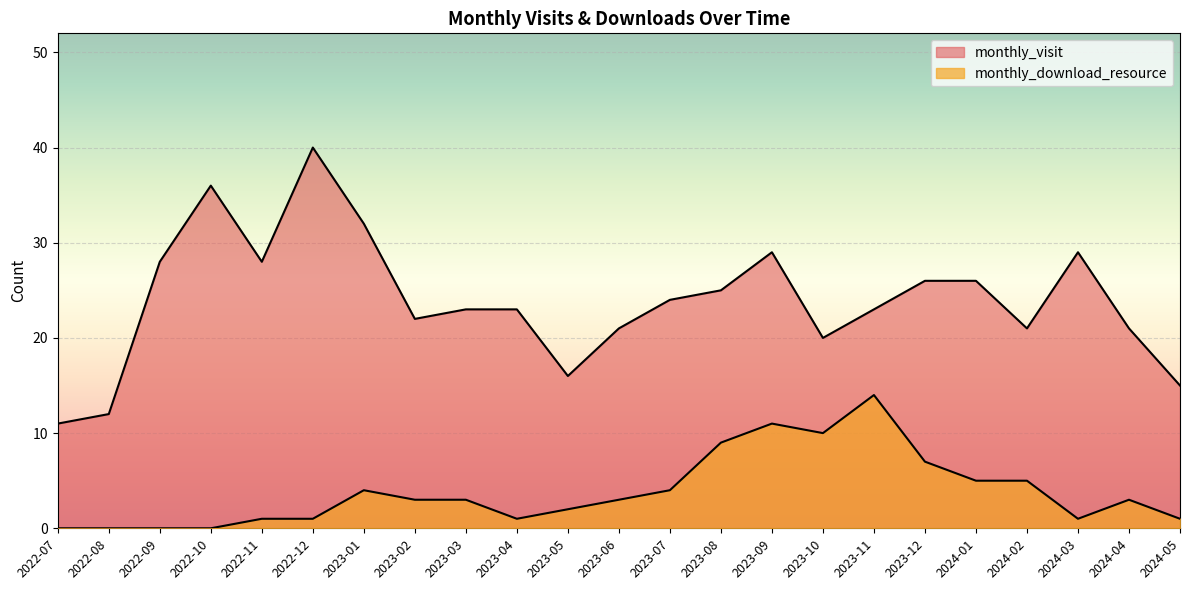

What is the sum of all monthly_download_resource values?

88